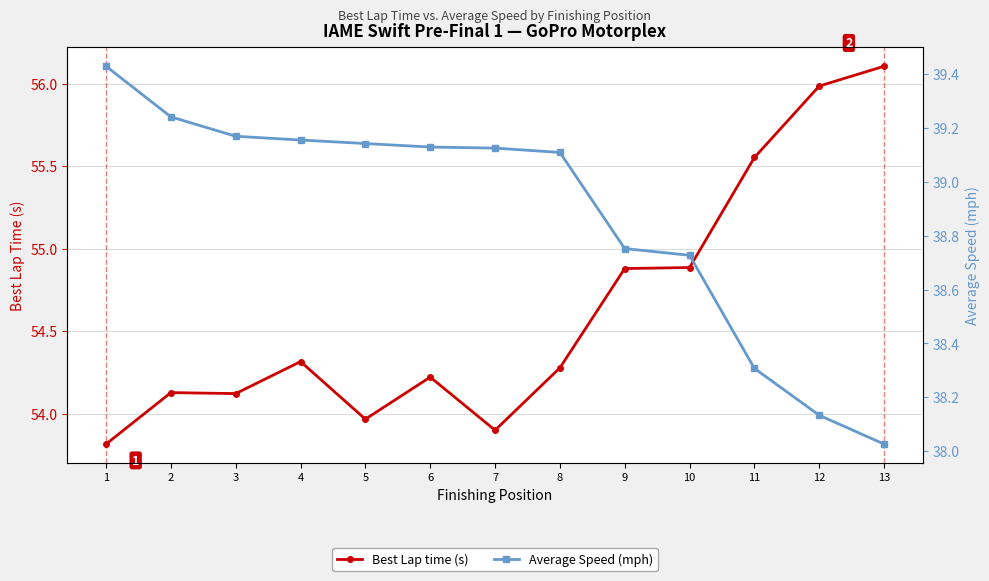

What is the spread (max minus min) of values at 9?

16.1